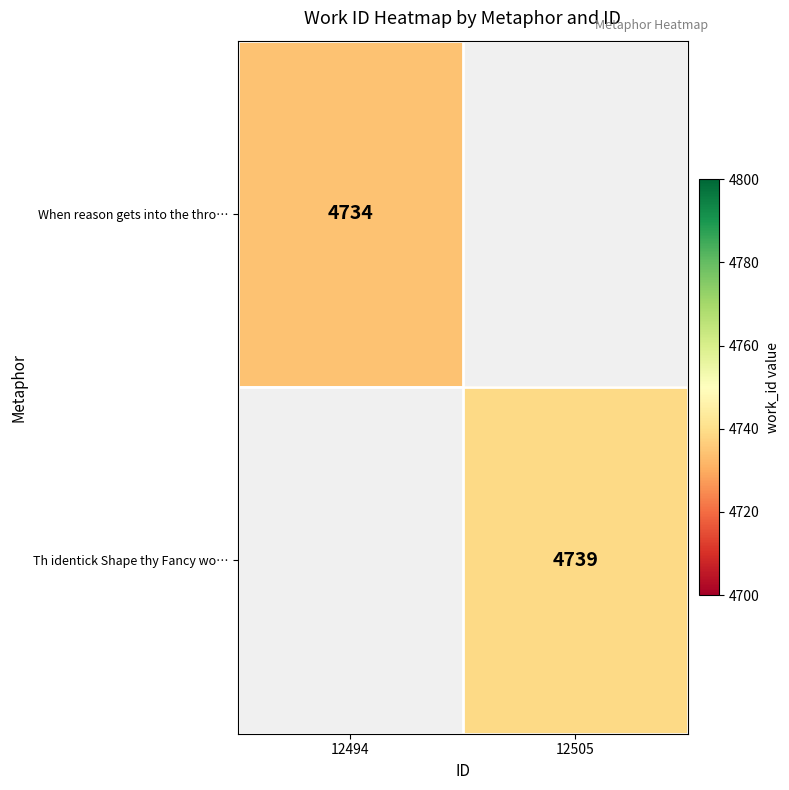

Count the number of categories in the chart.

2